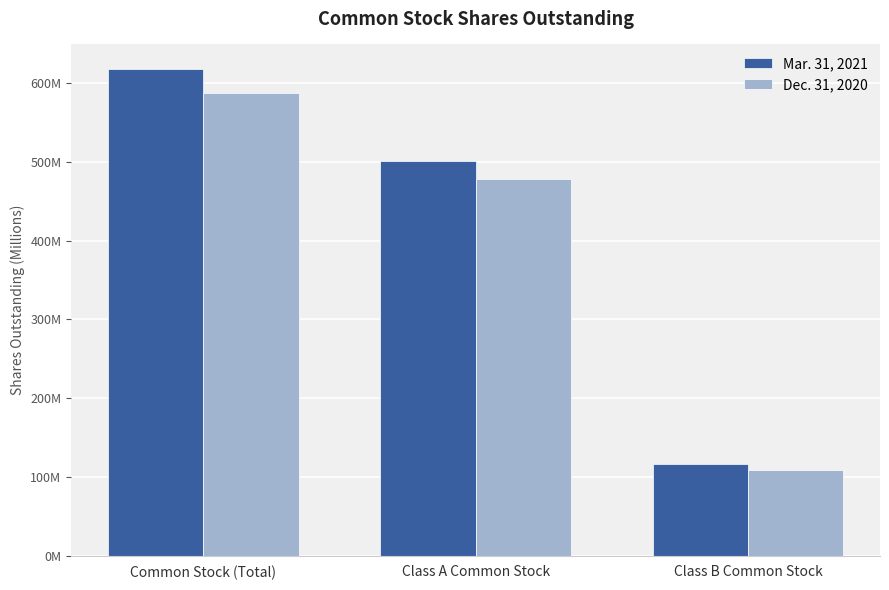

Reading left to right, list all the values displayed in this chart.

Mar. 31, 2021: Common Stock (Total)=618000000	Class A Common Stock=501000000	Class B Common Stock=117000000
Dec. 31, 2020: Common Stock (Total)=587000000	Class A Common Stock=478000000	Class B Common Stock=109000000